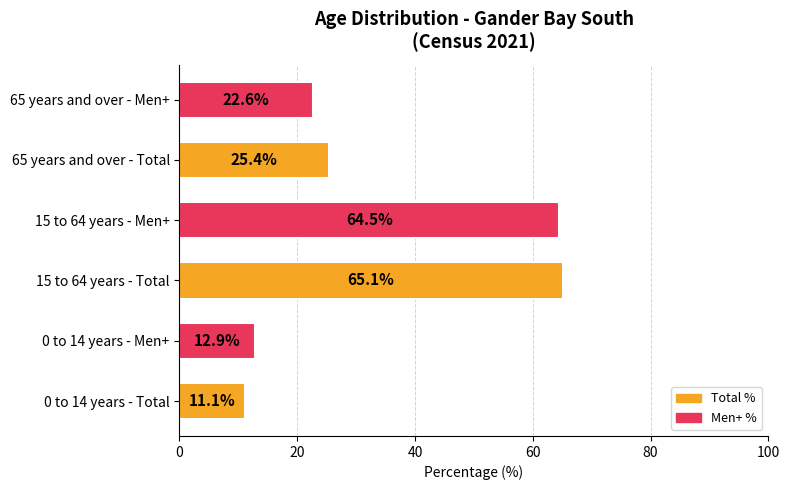

At which label is the value closest to 38?

65 years and over - Total